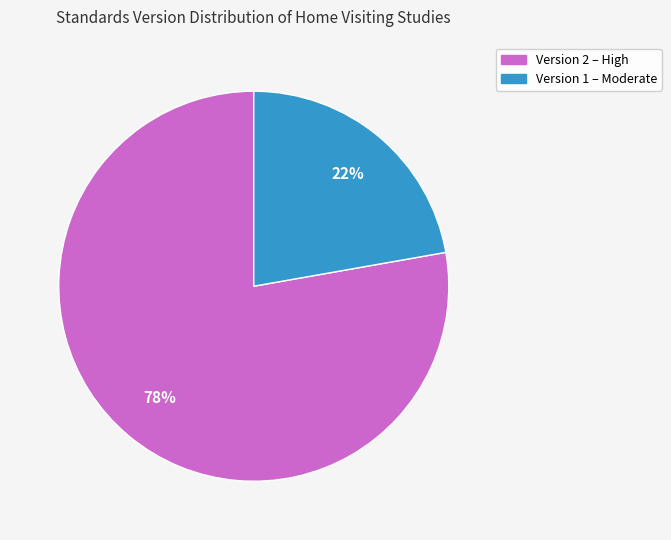

To the nearest percent, what is the average slice percentage?

50%